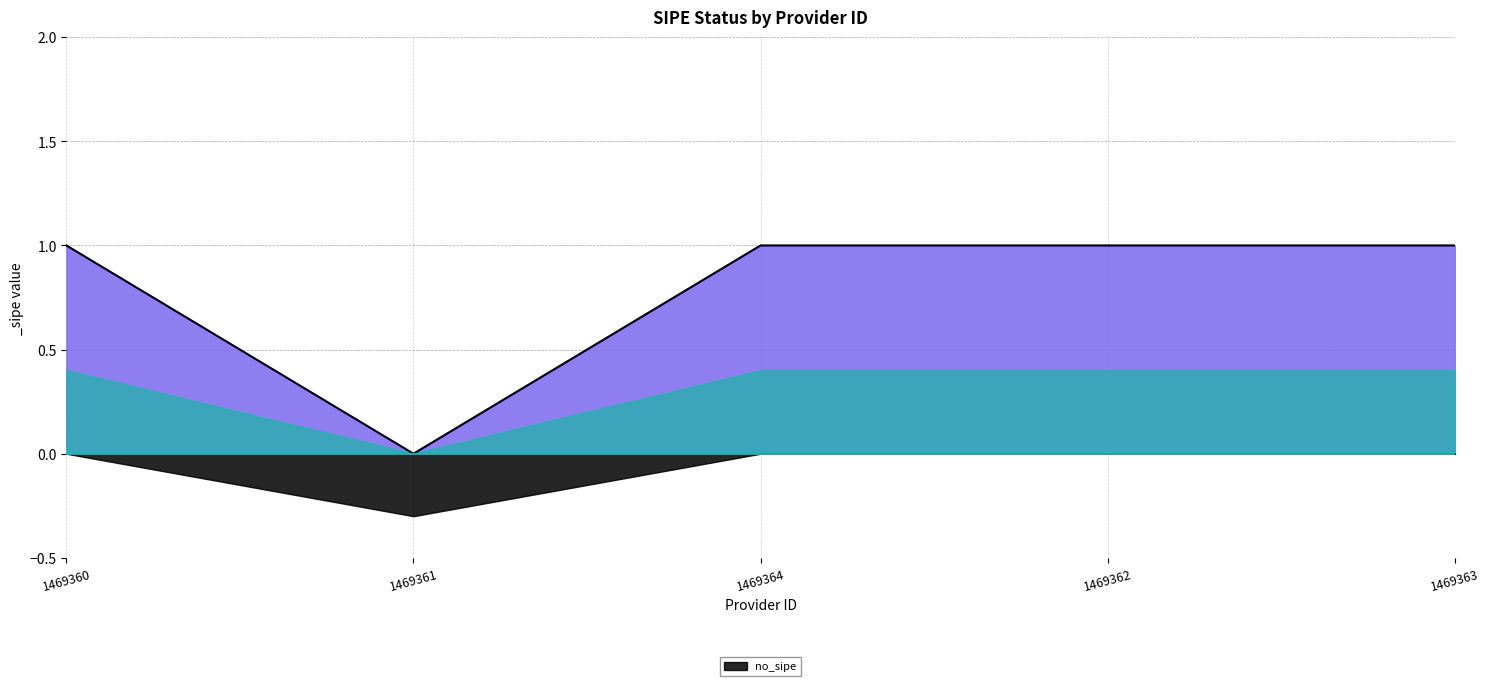

The chart shows a value of 1 at 1469360. True or false?

False